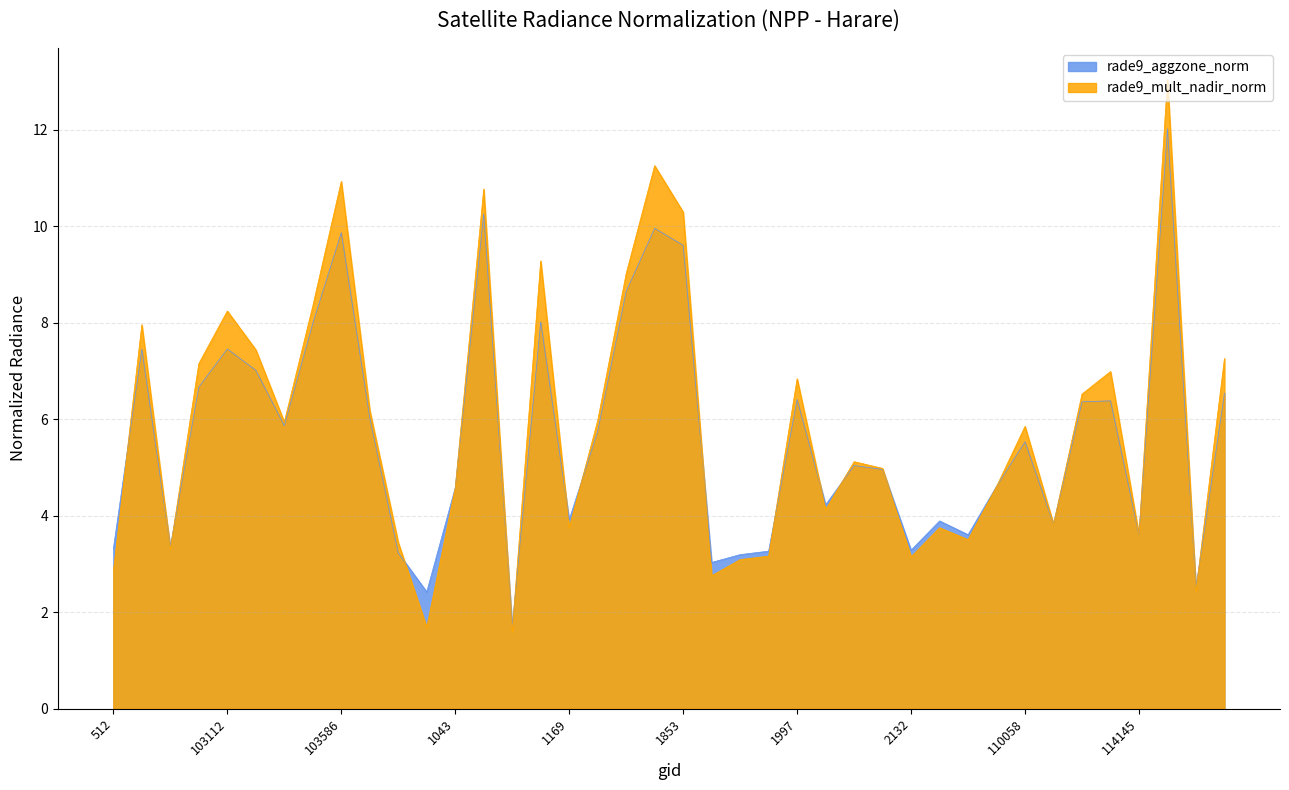

How many lines are shown in the chart?

2